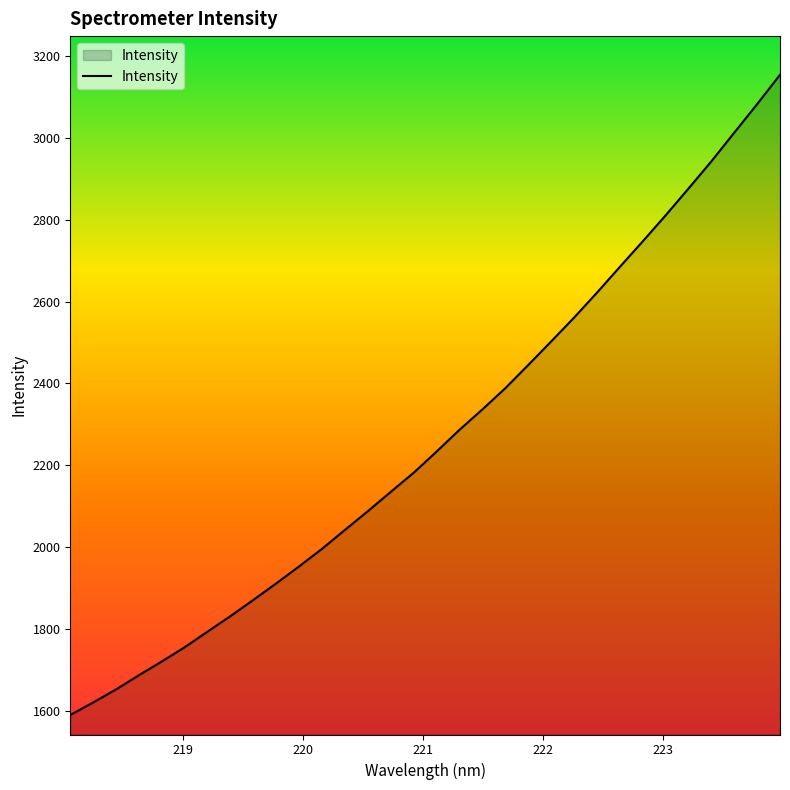

What is the difference between the second highest and second lowest values?

1462.9